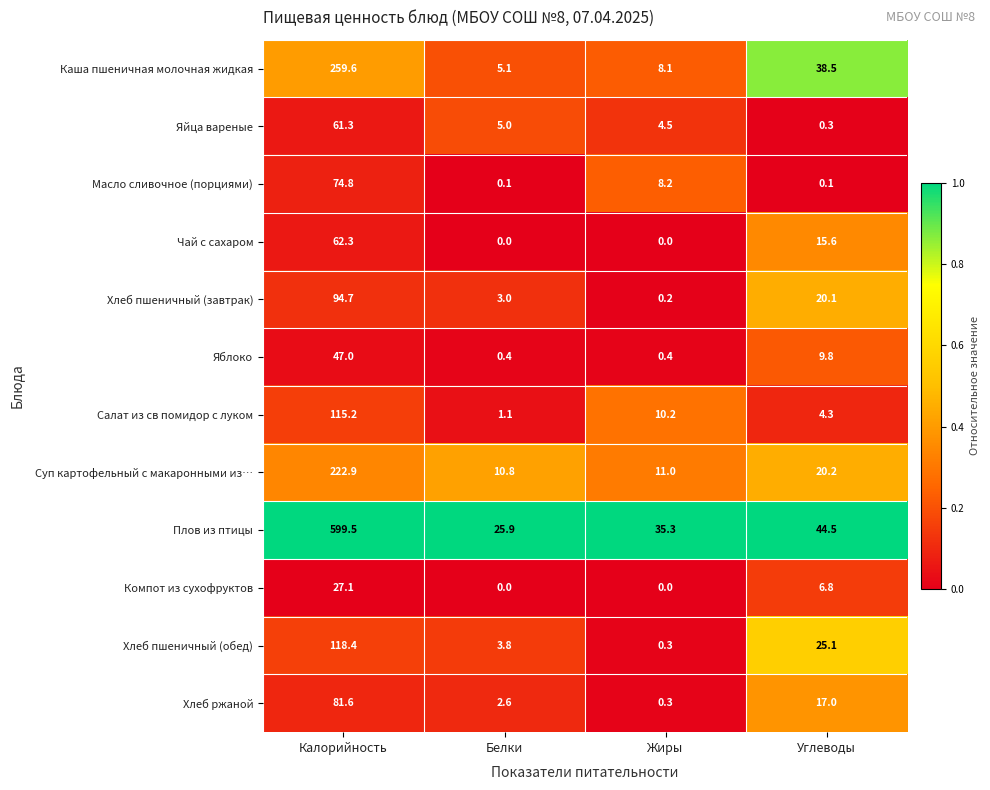

How many data points does each series have?

4